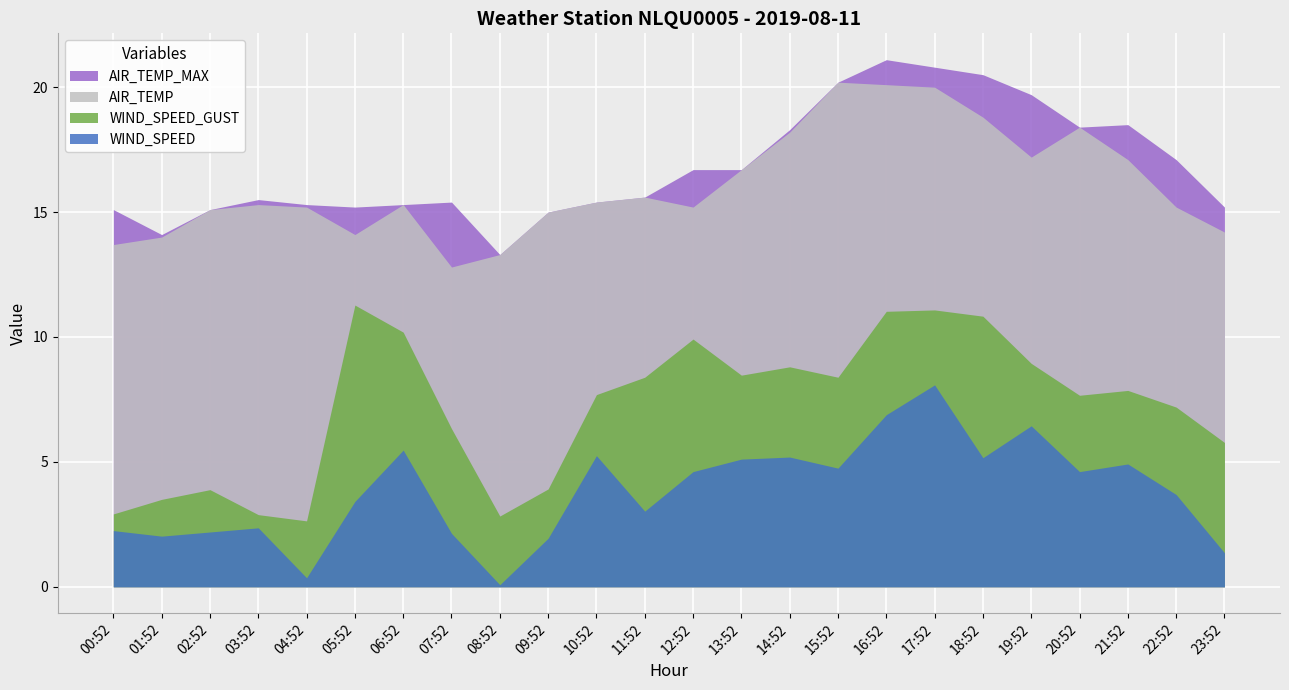

What are all the series names shown in the legend?

AIR_TEMP_MAX, AIR_TEMP, WIND_SPEED_GUST, WIND_SPEED